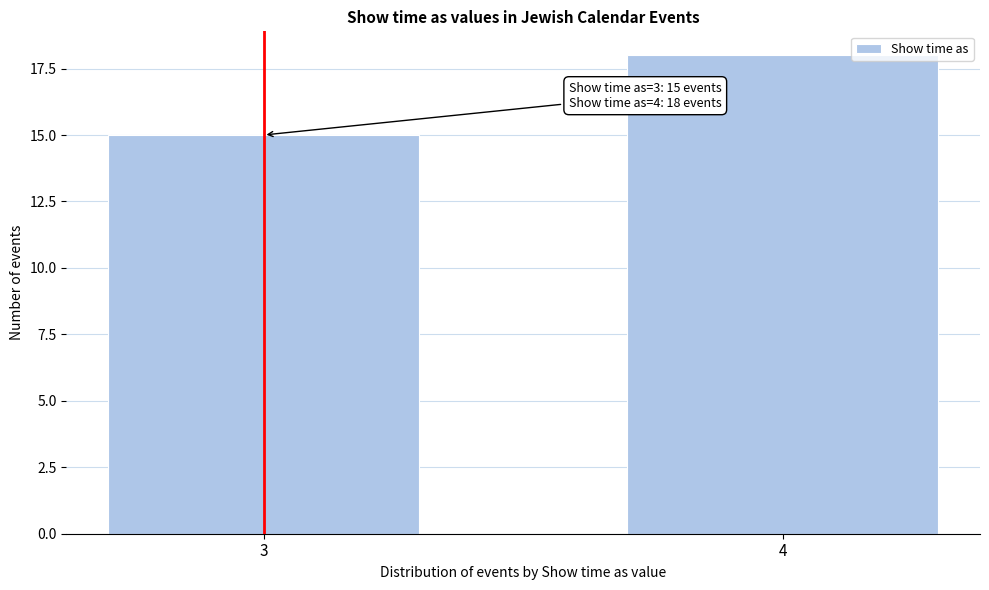

Reading right to left, list all the values displayed in this chart.

18	15